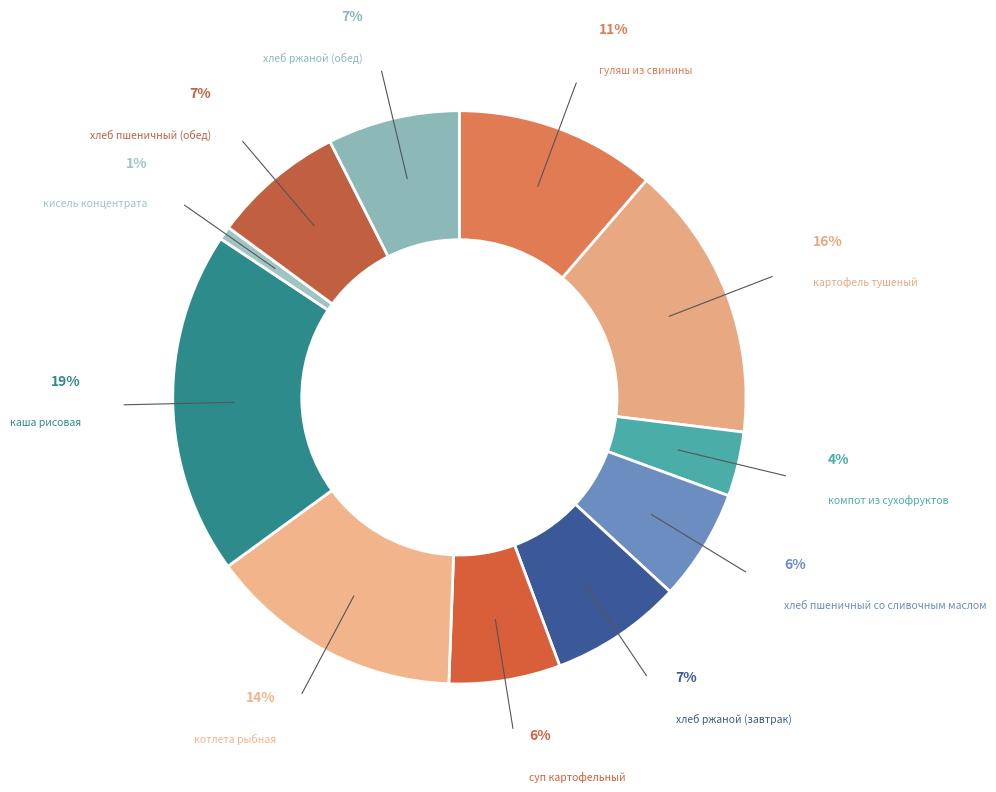

Count the number of slices in the pie.

11